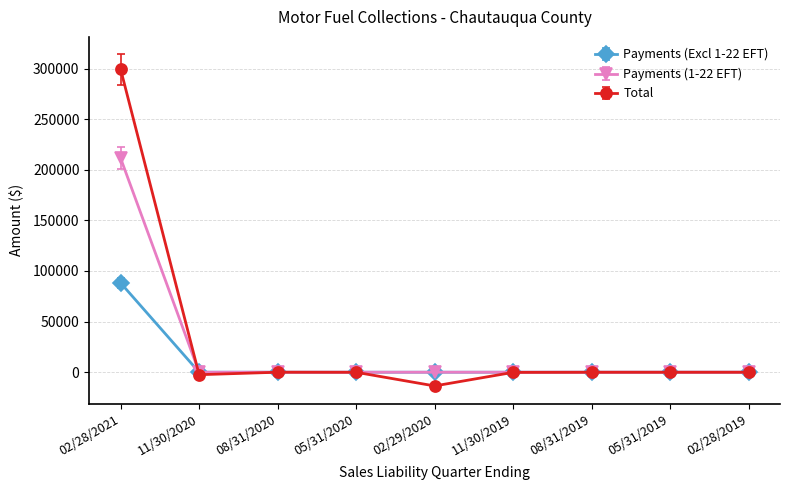

At which label does Payments (1-22 EFT) reach its peak?

02/28/2021